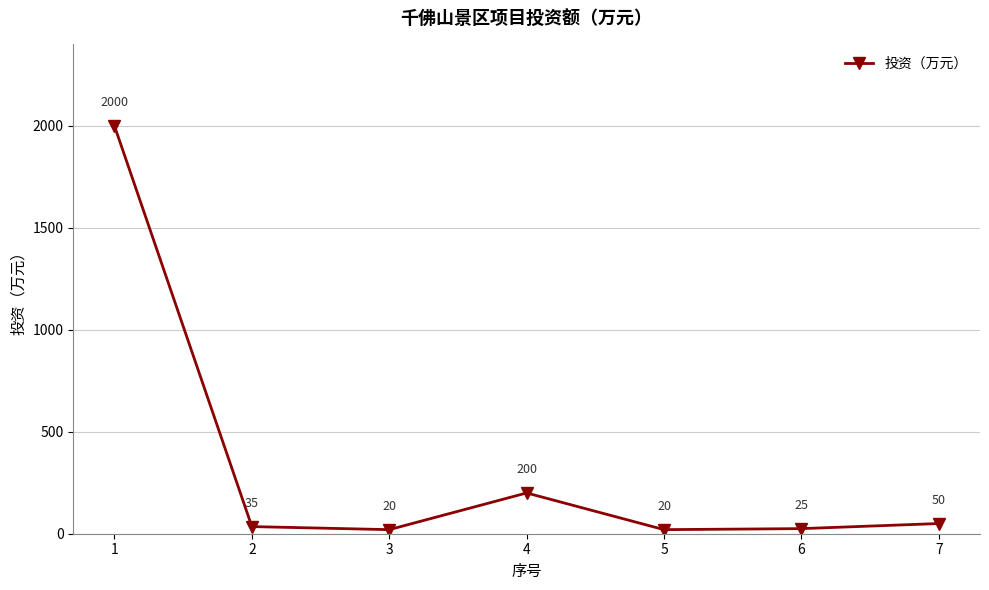

What is the difference between the values at 3 and 6?

5